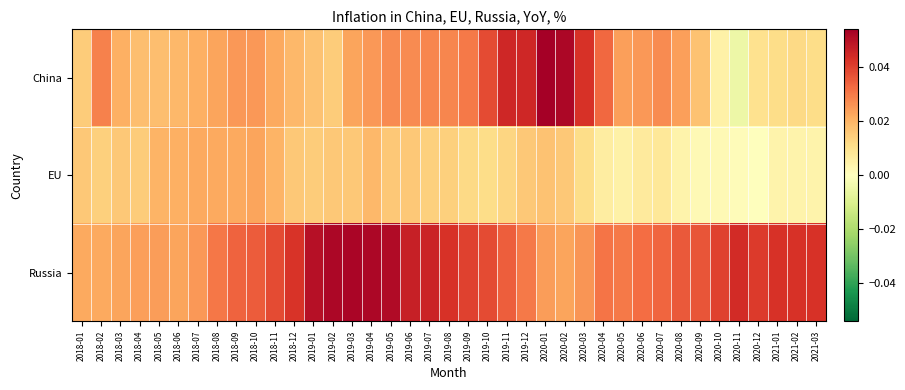

Which series has the largest total across all categories?

Russia